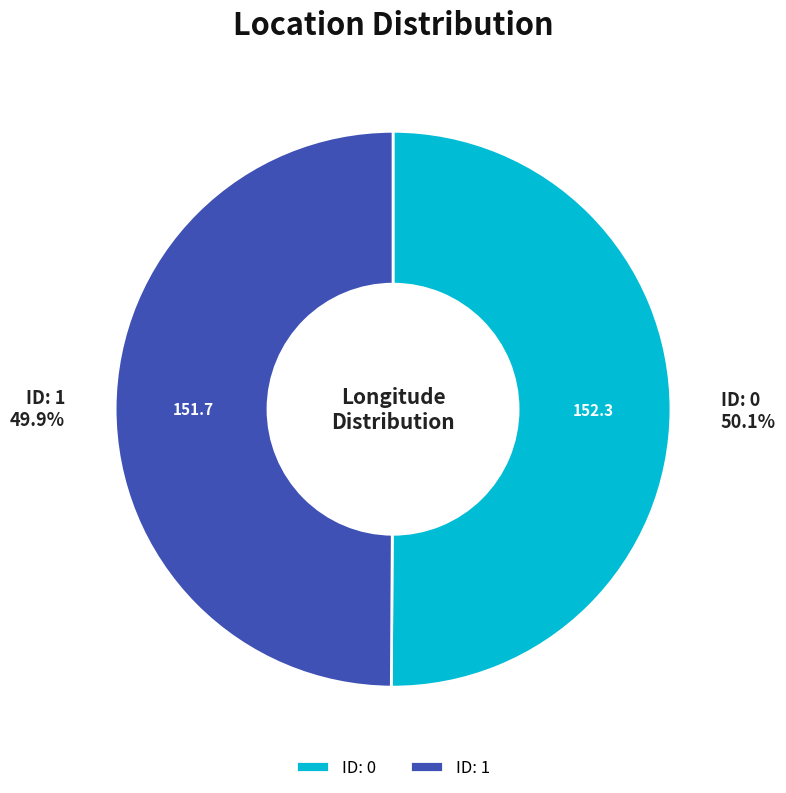

Approximately how many times larger is the value at ID: 1 compared to ID: 0?

1.0